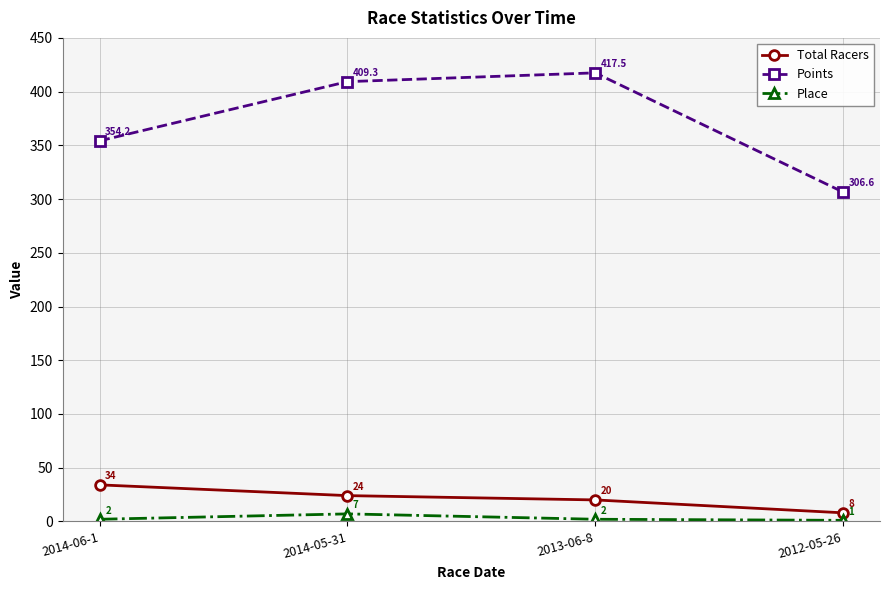

Which series has the largest total across all categories?

Points